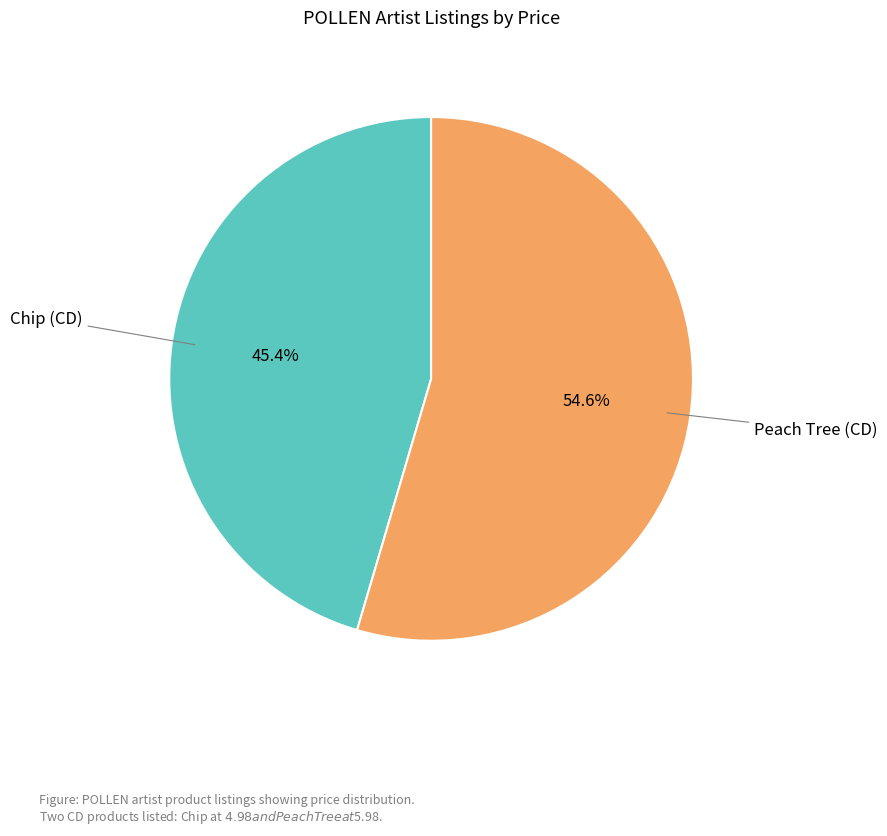

Count the number of slices in the pie.

2